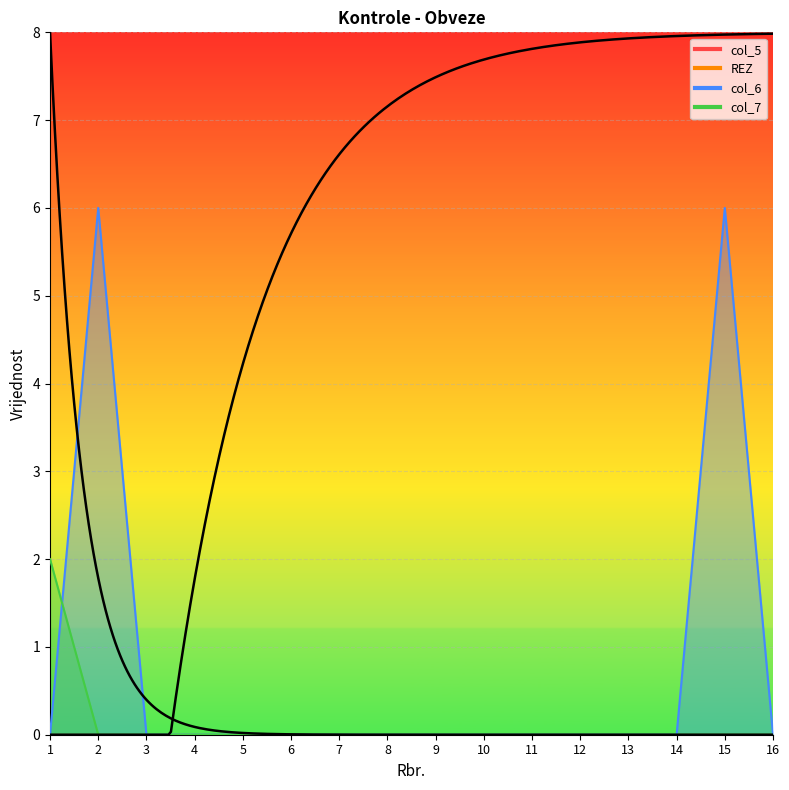

What is the difference between the maximum and minimum values in the col_7 series?

2